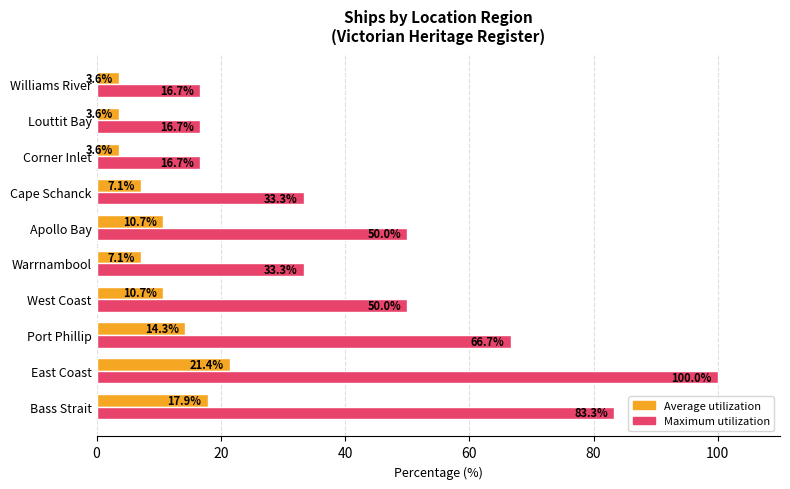

Read the Maximum utilization value at Williams River.

16.7